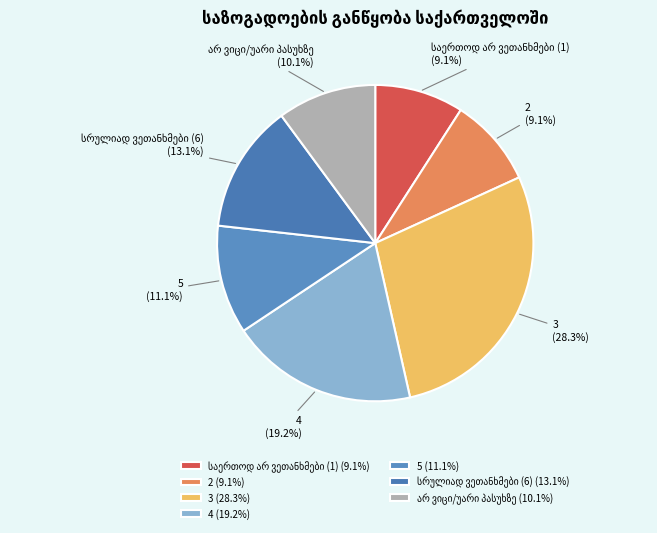

Which slice is the largest?

3